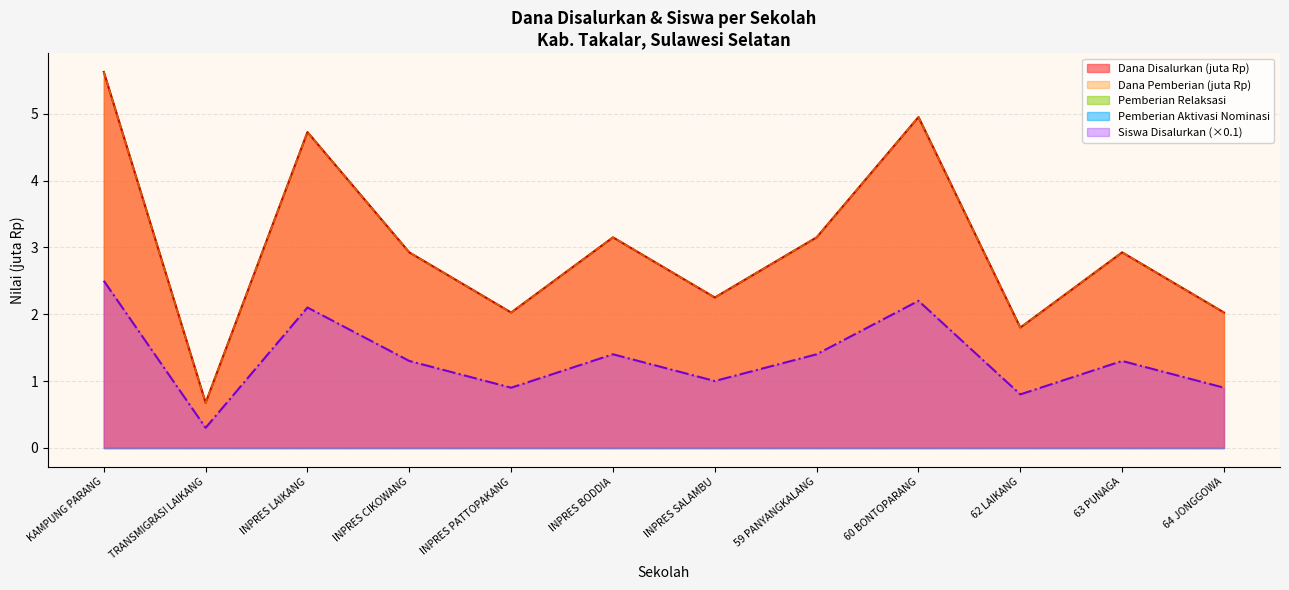

Reading left to right, what are all the values shown in this chart?

Dana Disalurkan: 5.6	0.7	4.7	2.9	2.0	3.1	2.2	3.1	5.0	1.8	2.9	2.0
Pemberian: 5.6	0.7	4.7	2.9	2.0	3.1	2.2	3.1	5.0	1.8	2.9	2.0
Siswa Disalurkan: 2.5	0.3	2.1	1.3	0.9	1.4	1.0	1.4	2.2	0.8	1.3	0.9